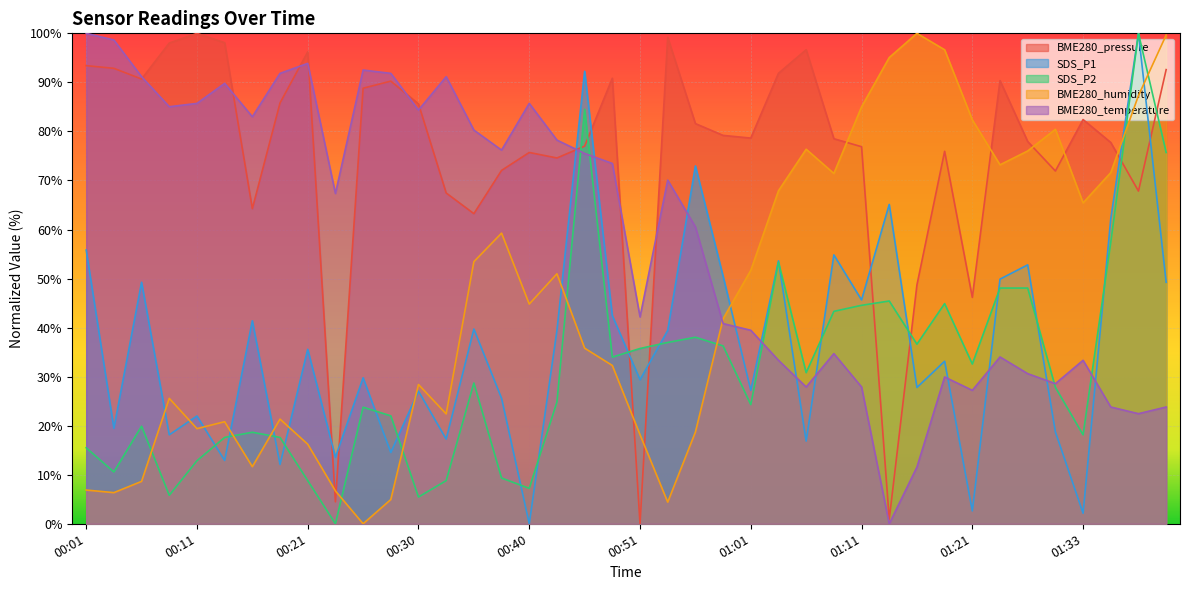

What is the greatest value displayed?

100.0